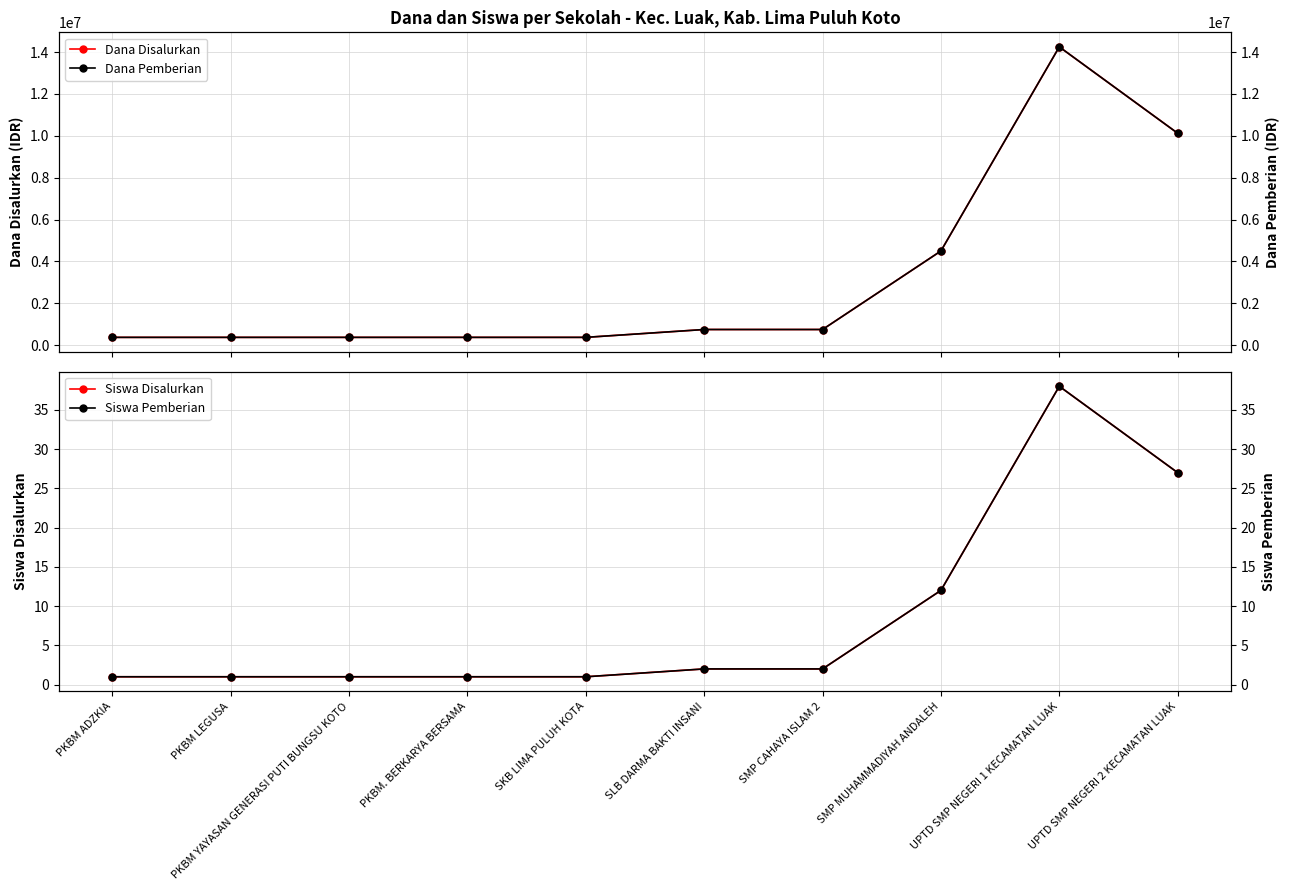

Rank the series at UPTD SMP NEGERI 1 KECAMATAN LUAK from lowest to highest value.

Siswa Disalurkan, Siswa Pemberian, Dana Disalurkan, Dana Pemberian